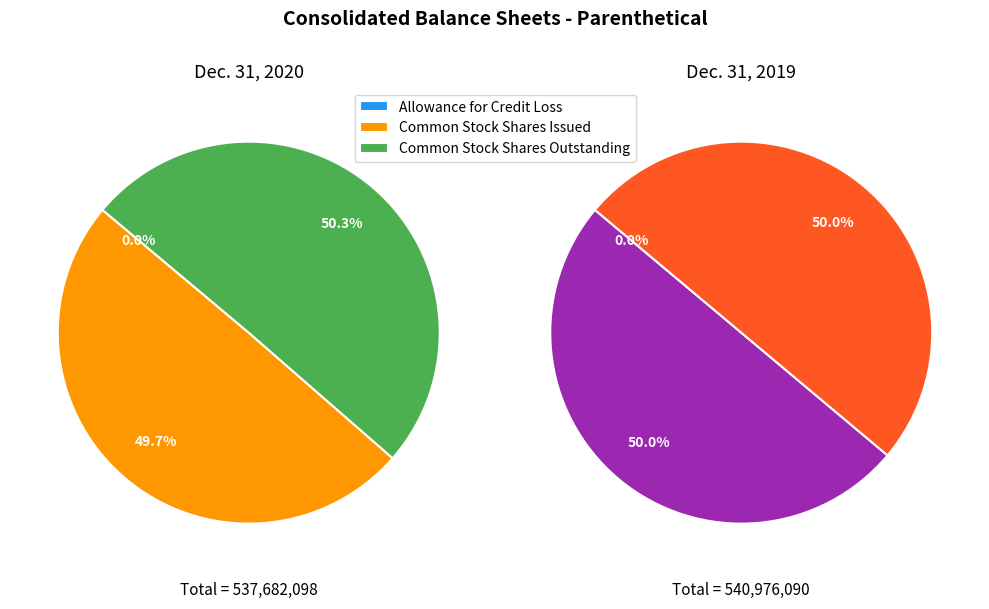

To the nearest percent, what portion does Common Stock Shares Issued represent?

50%